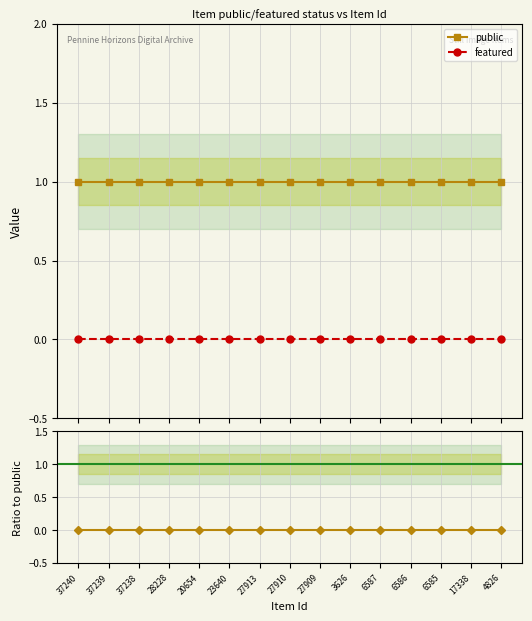

At 17338, list the series in order from largest to smallest.

public, featured, featured/public